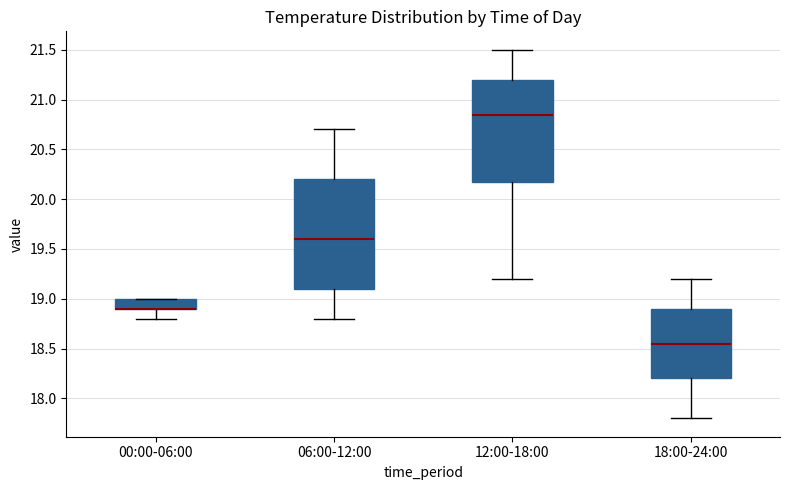

Reading left to right, transcribe this box plot: for each box, give where its median line is, the range the box spans, and where its two whiskers end, as read against the y-axis. The values are not printed on the chart, so give them approximately, as read against the axis.

00:00-06:00: median 18.90 (drawn on the box's lower edge), box 18.90 to 19.00, whiskers 18.80 to 19.00
06:00-12:00: median 19.60, box 19.10 to 20.20, whiskers 18.80 to 20.70
12:00-18:00: median 20.85, box 20.20 to 21.20, whiskers 19.20 to 21.50
18:00-24:00: median 18.55, box 18.20 to 18.90, whiskers 17.80 to 19.20